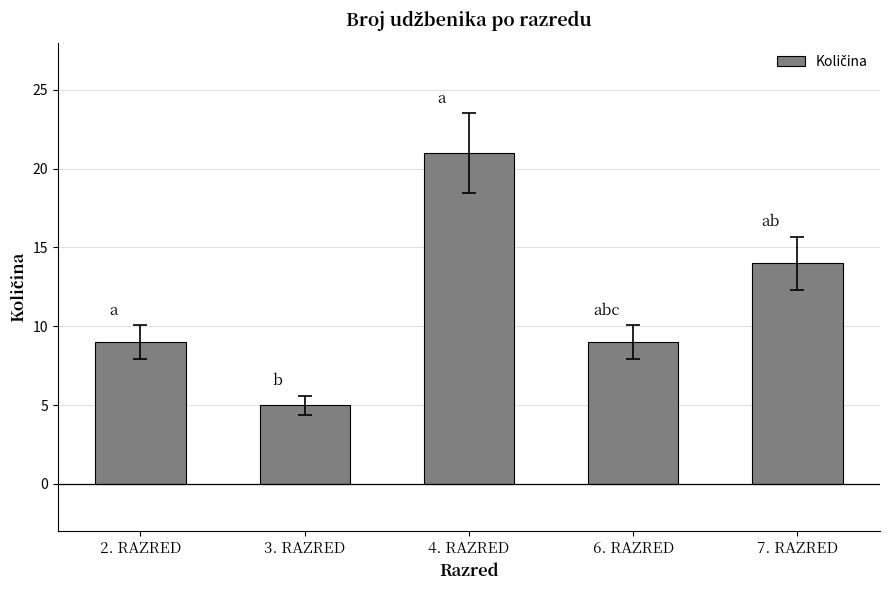

What is the minimum value shown in the chart?

5